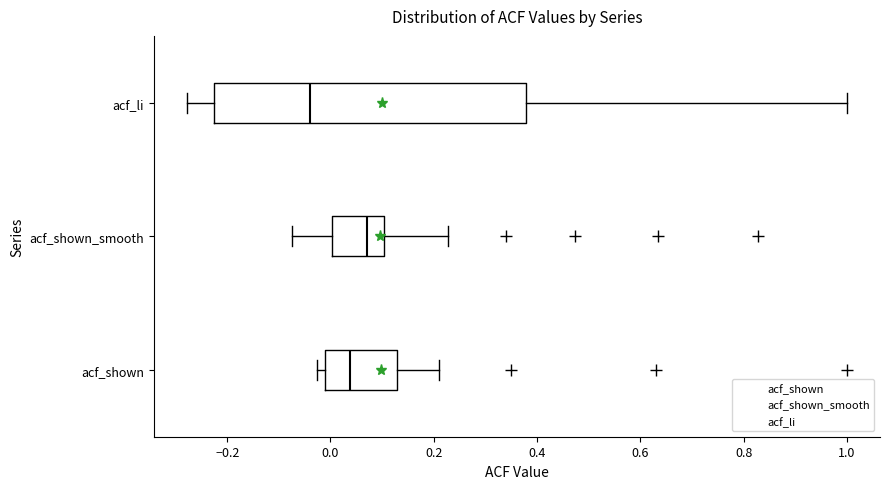

Comparing the boxes themselves (not the whiskers), which one is the widest?

acf_li